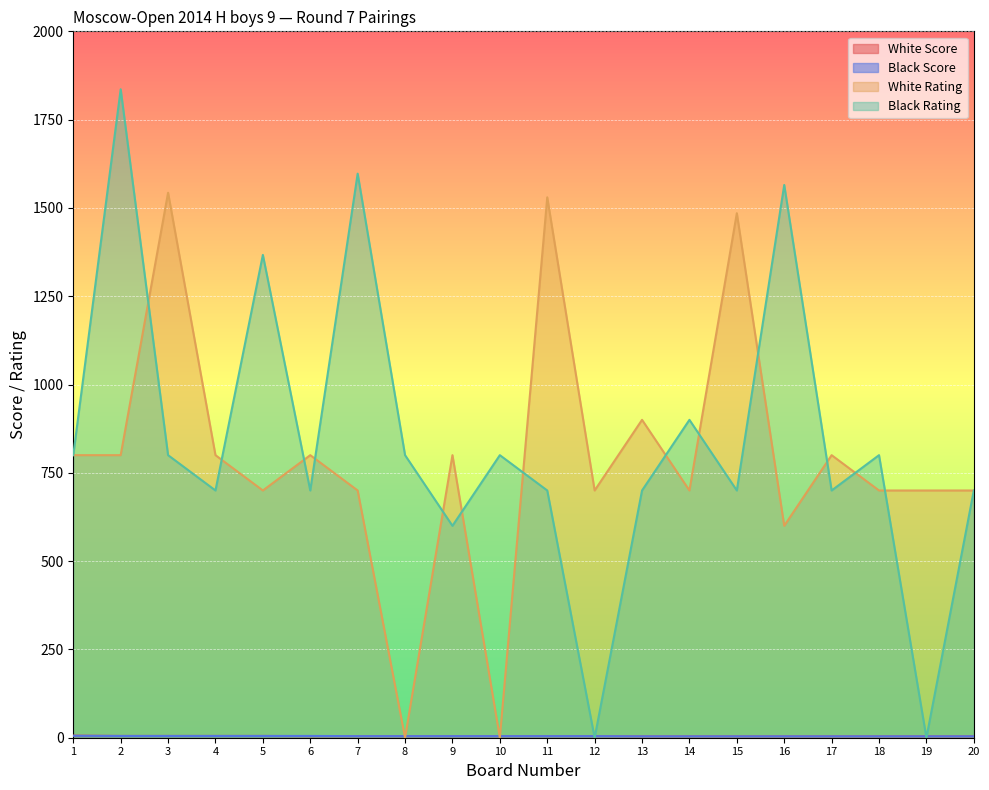

What is the approximate value of Black Rating at 10?

800.0